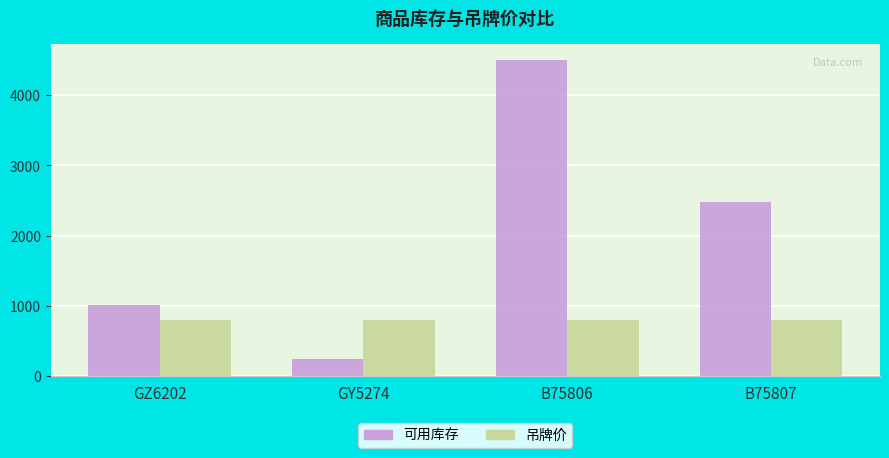

What is the smallest value displayed?

241